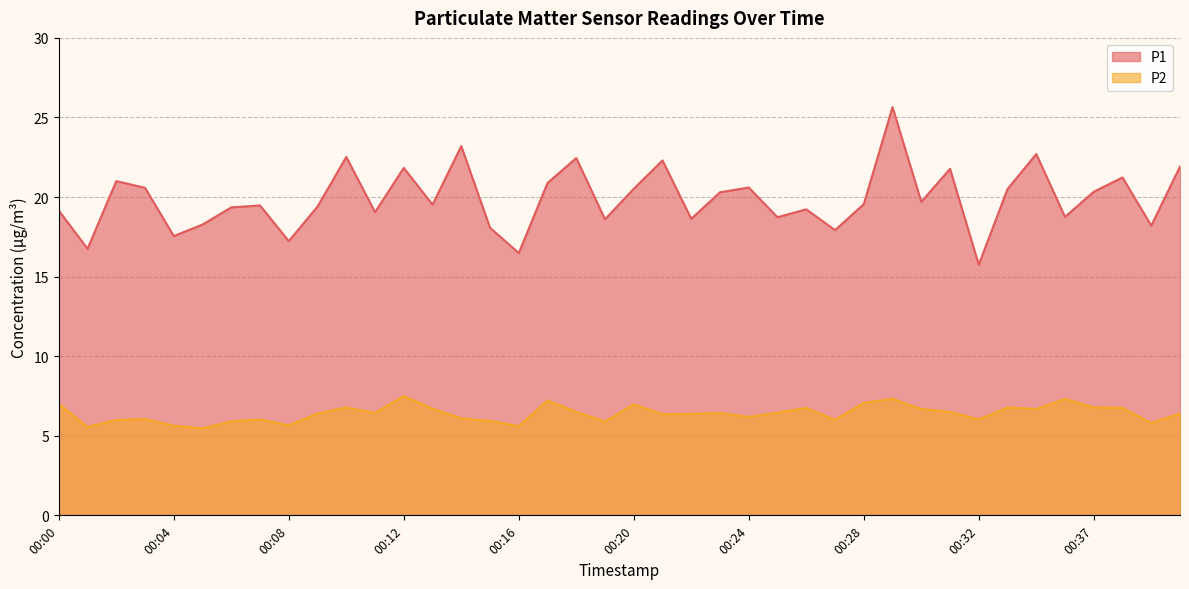

What is the greatest value displayed?

25.6